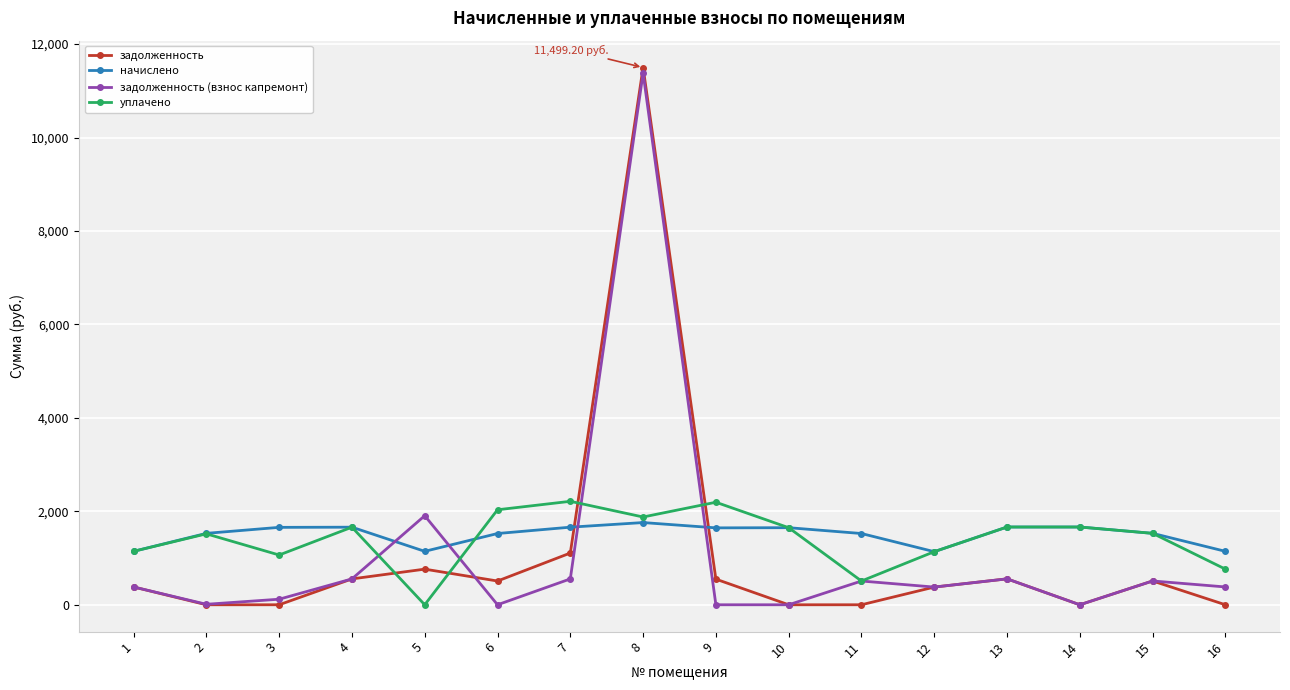

True or false: задолженность (взнос капремонт) has more than 2 interior local peaks.

True